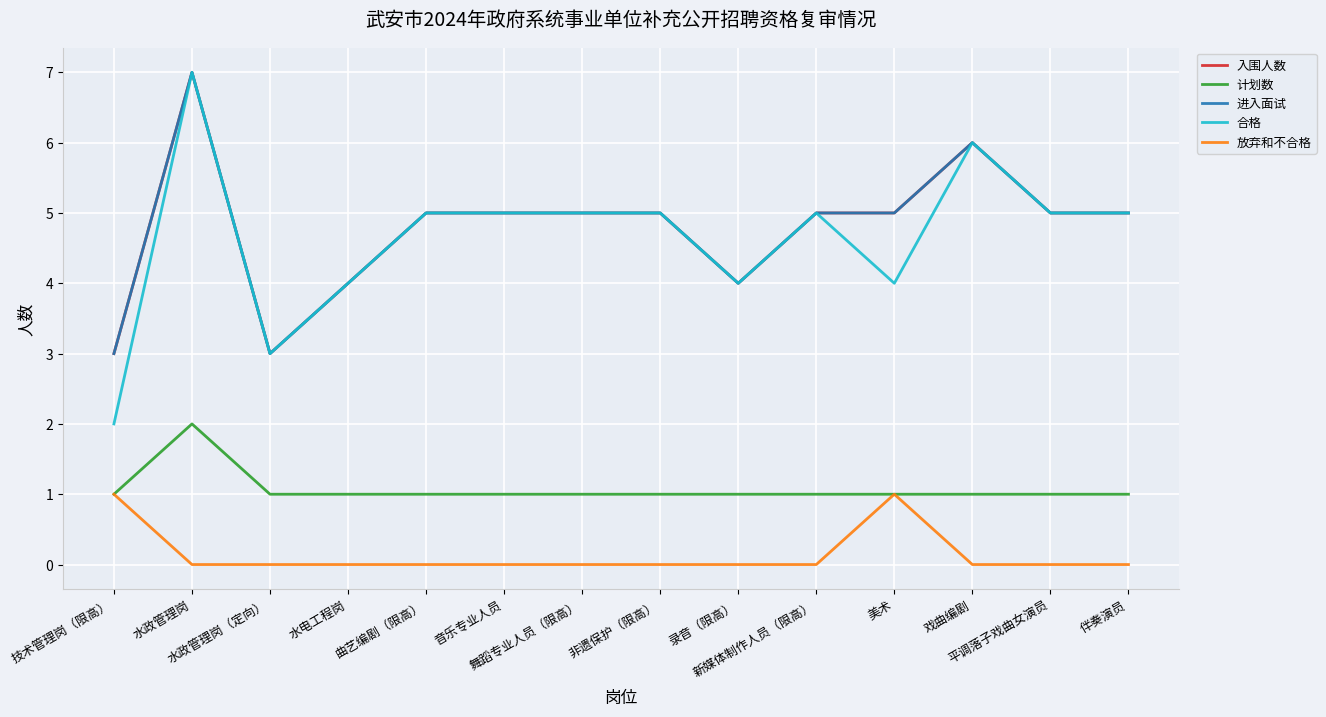

Does the chart display data point markers on the line(s)?

No